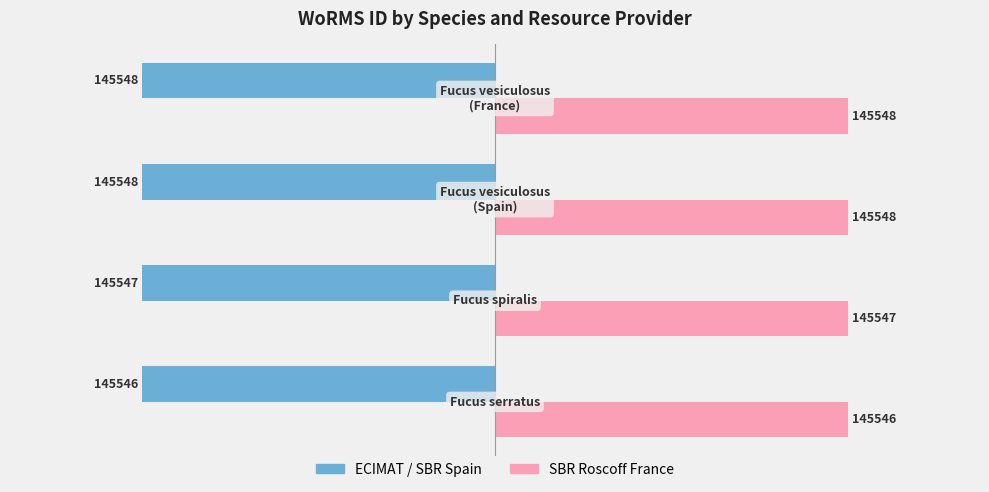

Which series has the largest total across all categories?

SBR Roscoff France